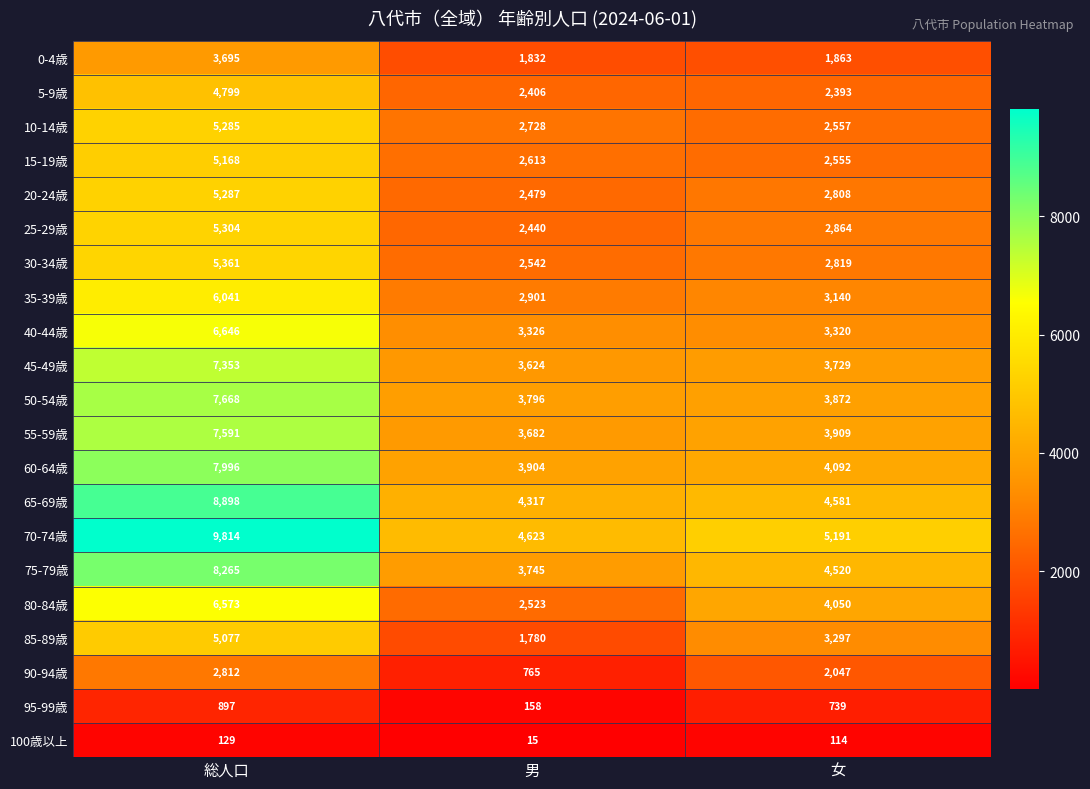

What is the total value across all series at 総人口?

120659